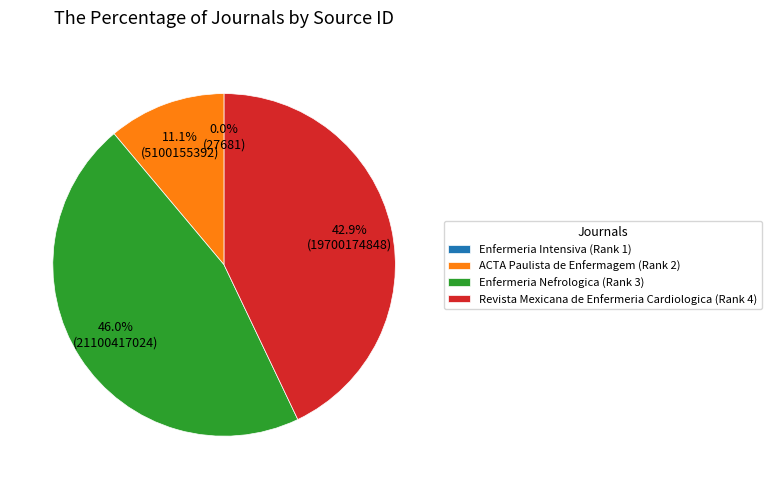

Which has a higher value, ACTA Paulista de Enfermagem (Rank 2) or Enfermeria Nefrologica (Rank 3)?

Enfermeria Nefrologica (Rank 3)